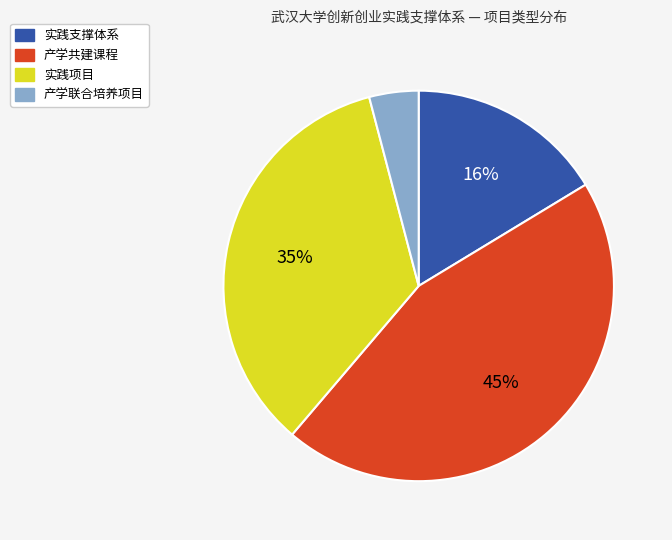

Count the number of slices in the pie.

4